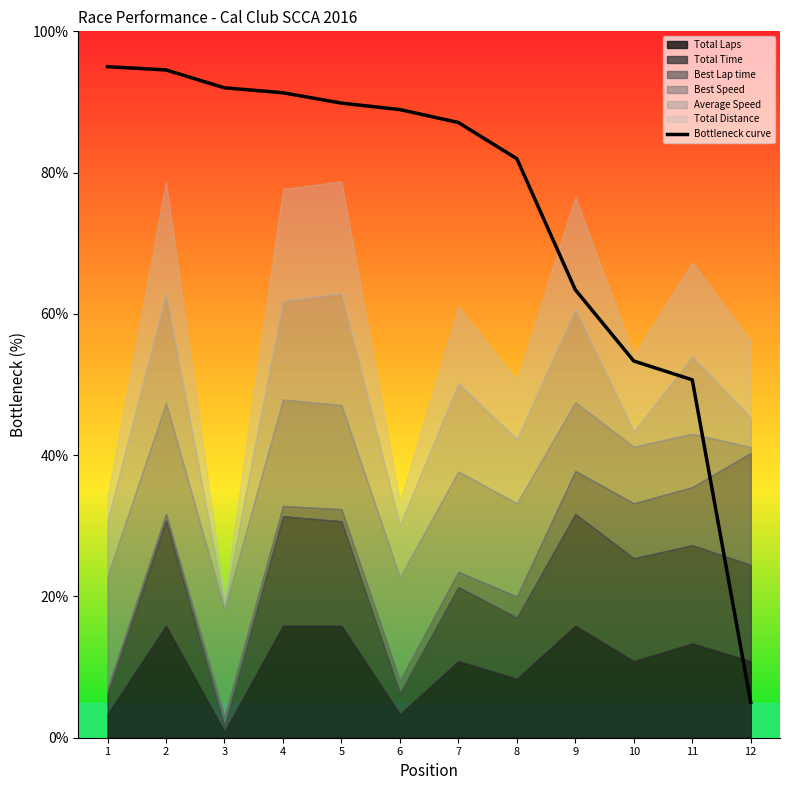

List the labels in order of value, largest first.

1, 2, 3, 4, 5, 6, 7, 8, 9, 10, 11, 12